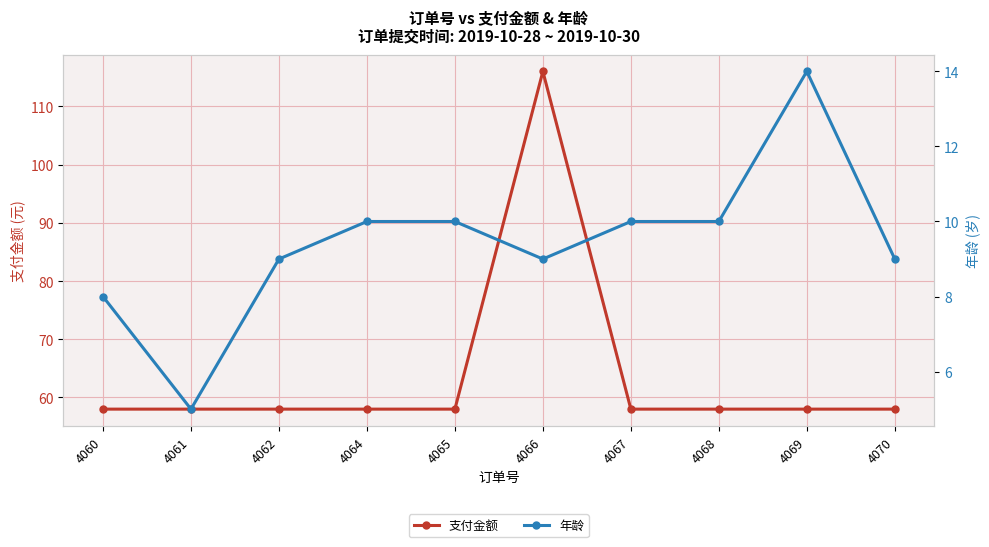

Between 4069 and 4070, which is larger?

4069